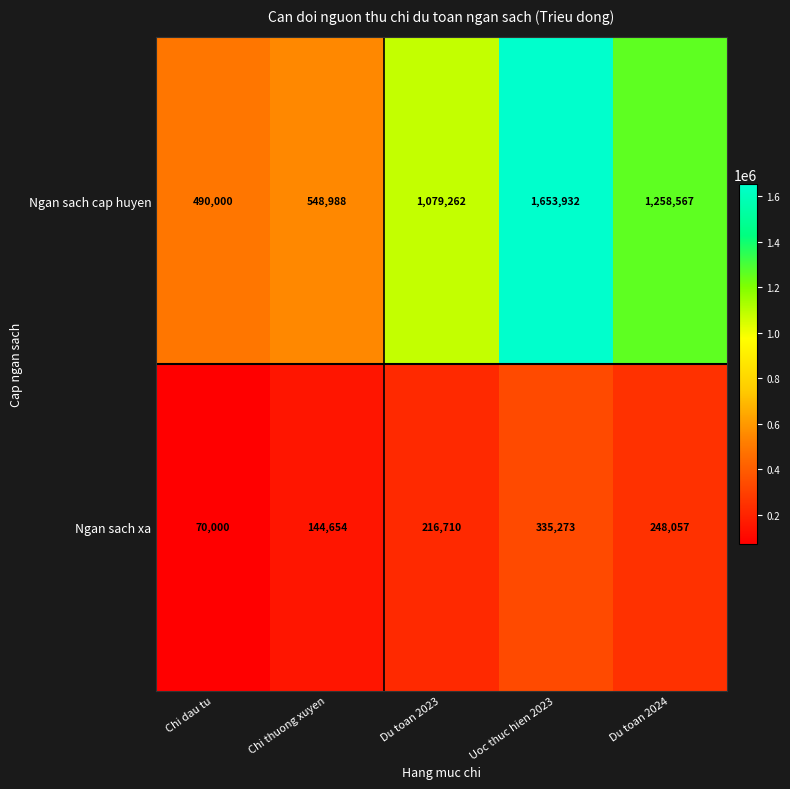

Rank the series by their maximum value, from highest to lowest.

Ngan sach cap huyen, Ngan sach xa